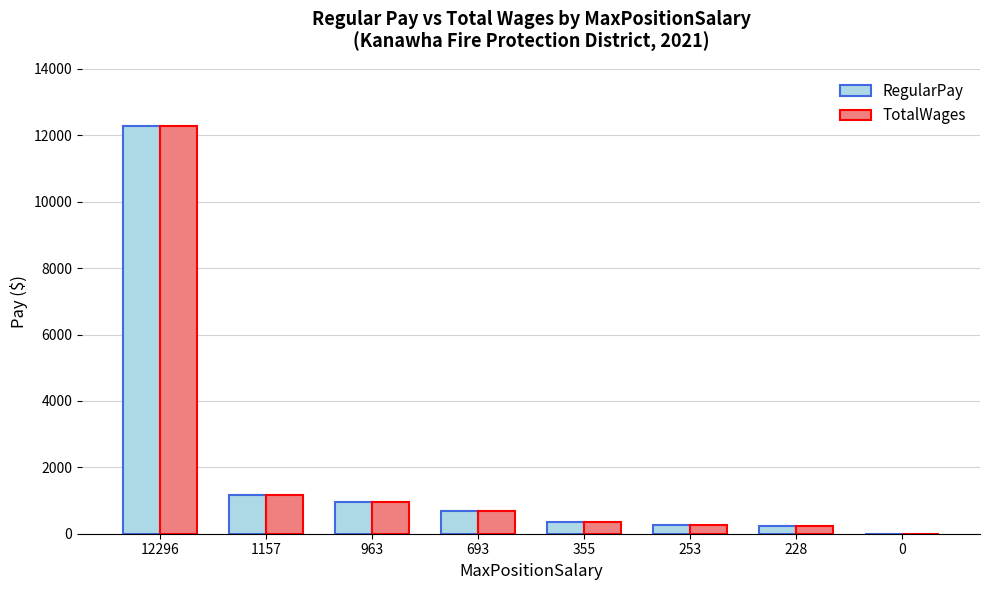

At which category is the sum across all series the highest?

12296